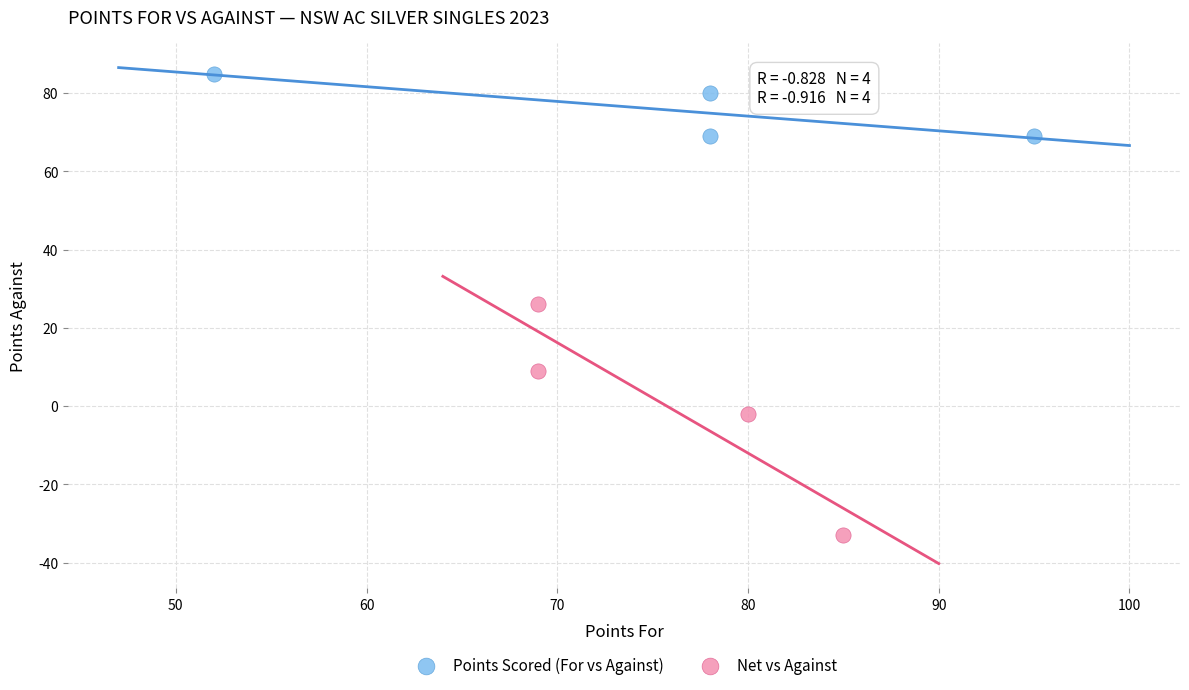

What are all the series names shown in the legend?

Points Scored (For vs Against), Net vs Against